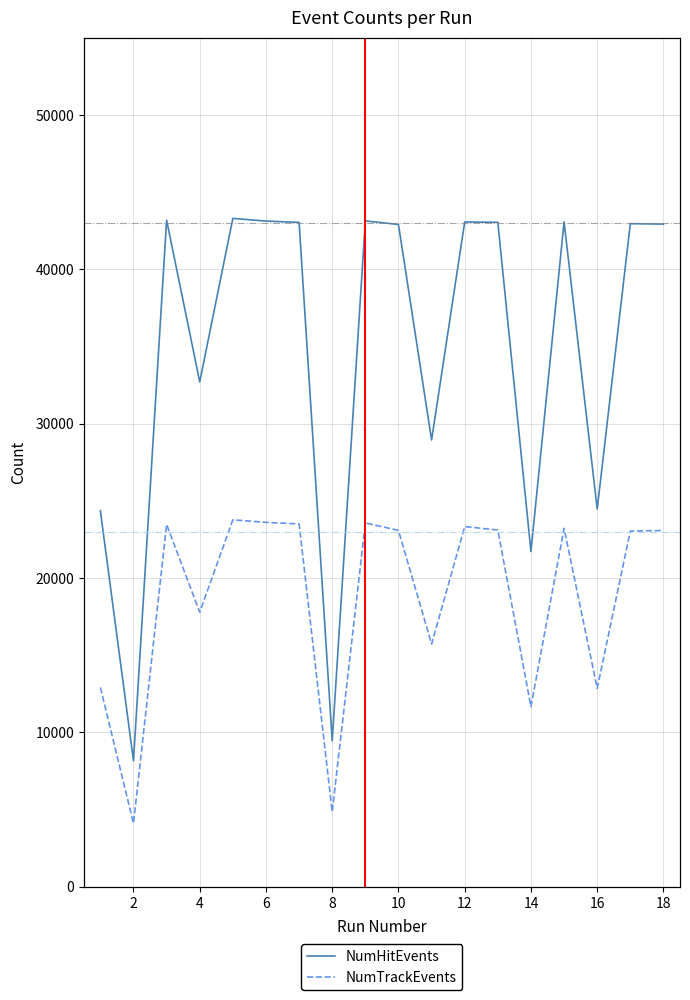

Which category has the lowest value in the NumHitEvents series?

2